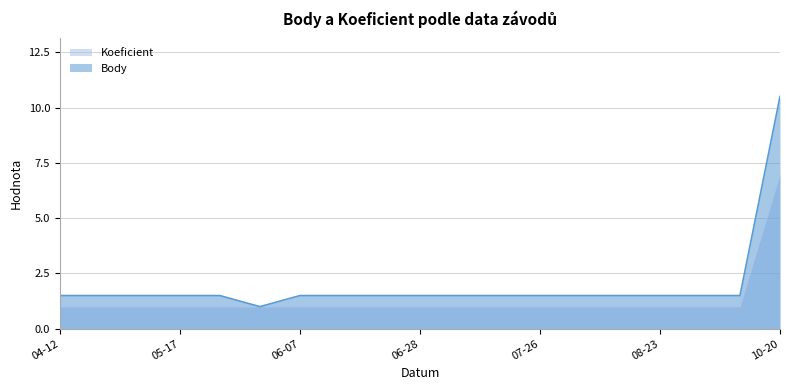

What is the greatest value displayed?

10.5